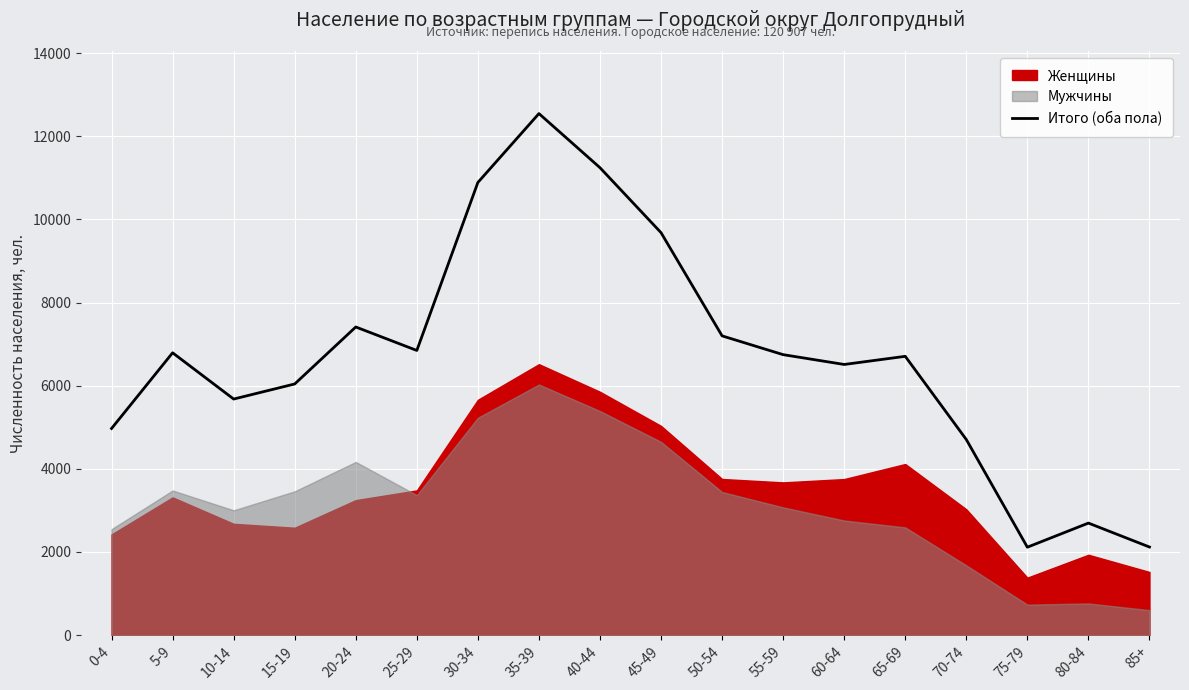

What is the average value?

6717